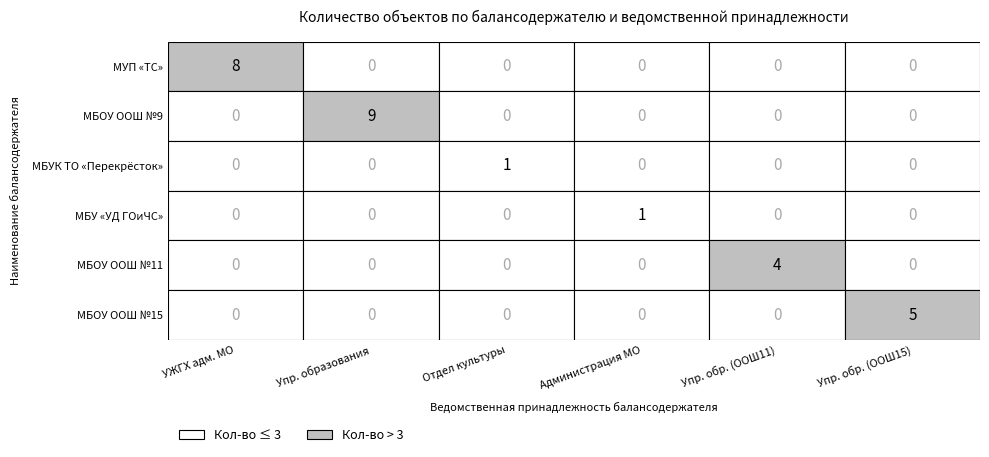

Which series has the largest total across all categories?

МБОУ ООШ №9